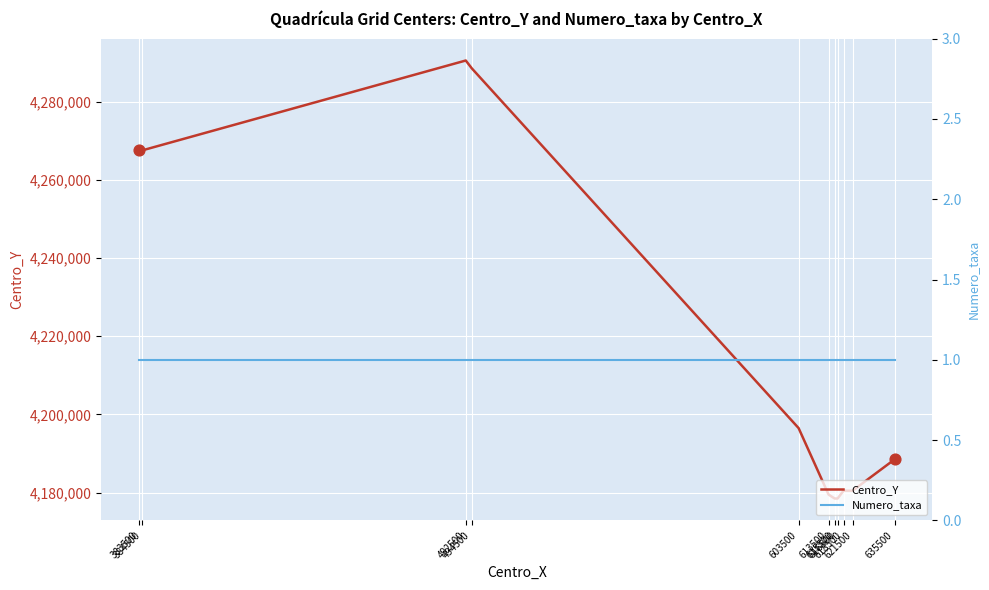

Which series has the largest Y range (max minus min)?

Centro_Y